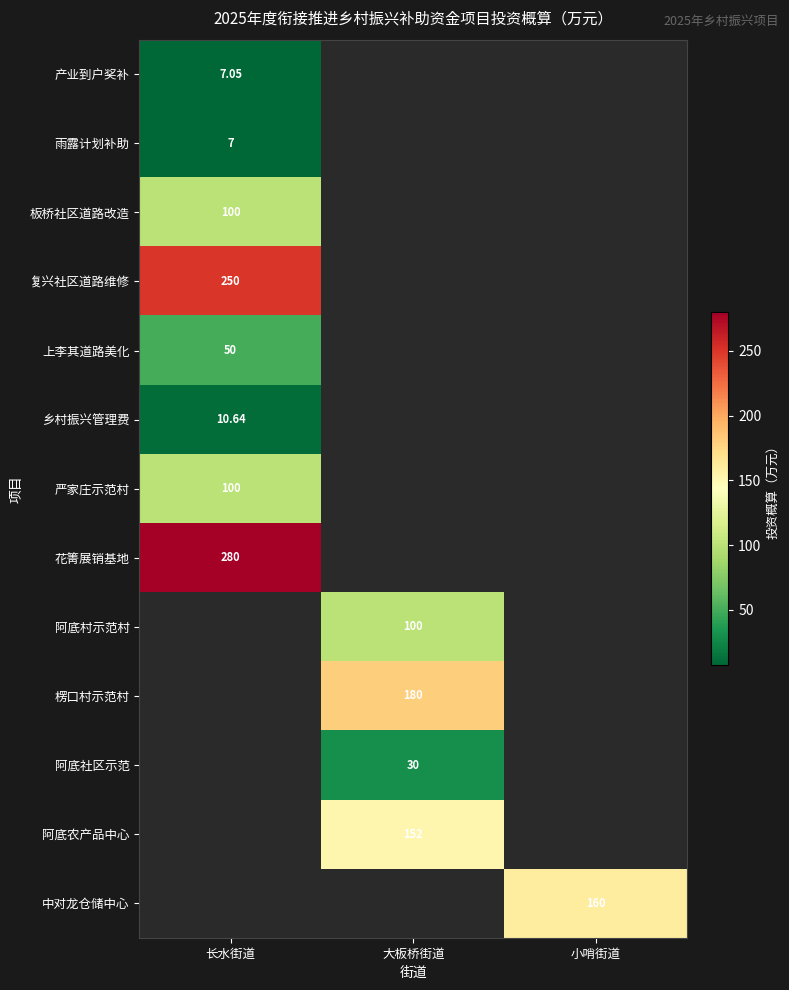

What is the minimum value shown in the chart?

7.0